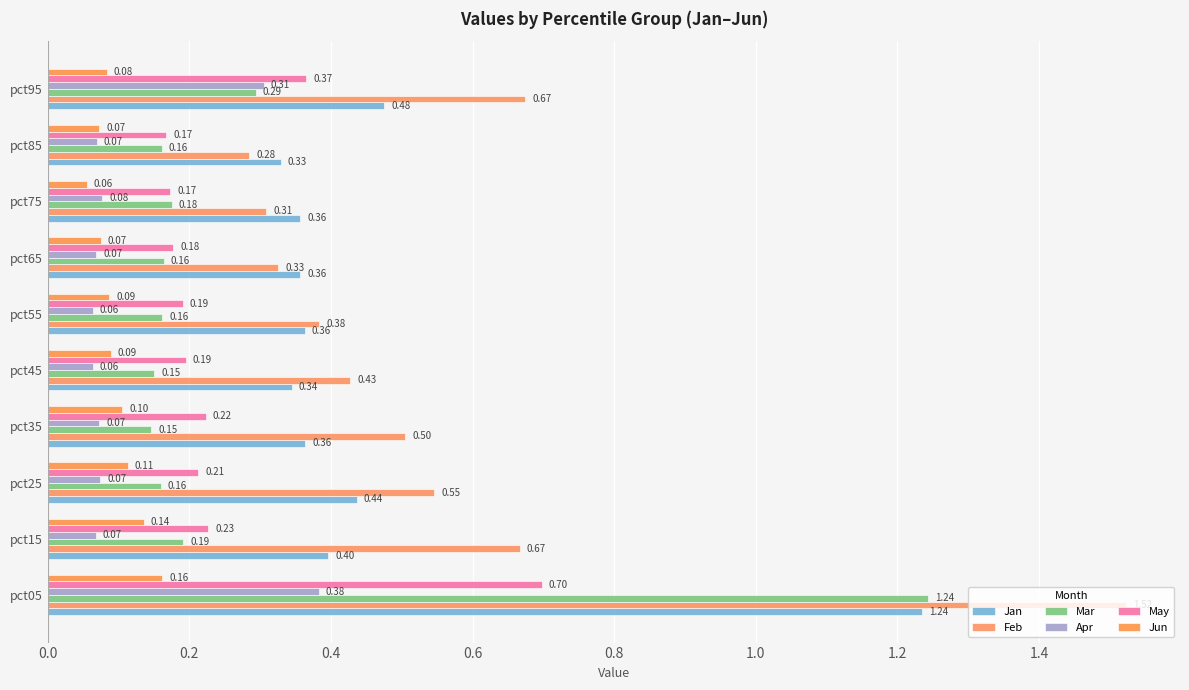

Count the number of data series in this chart.

6